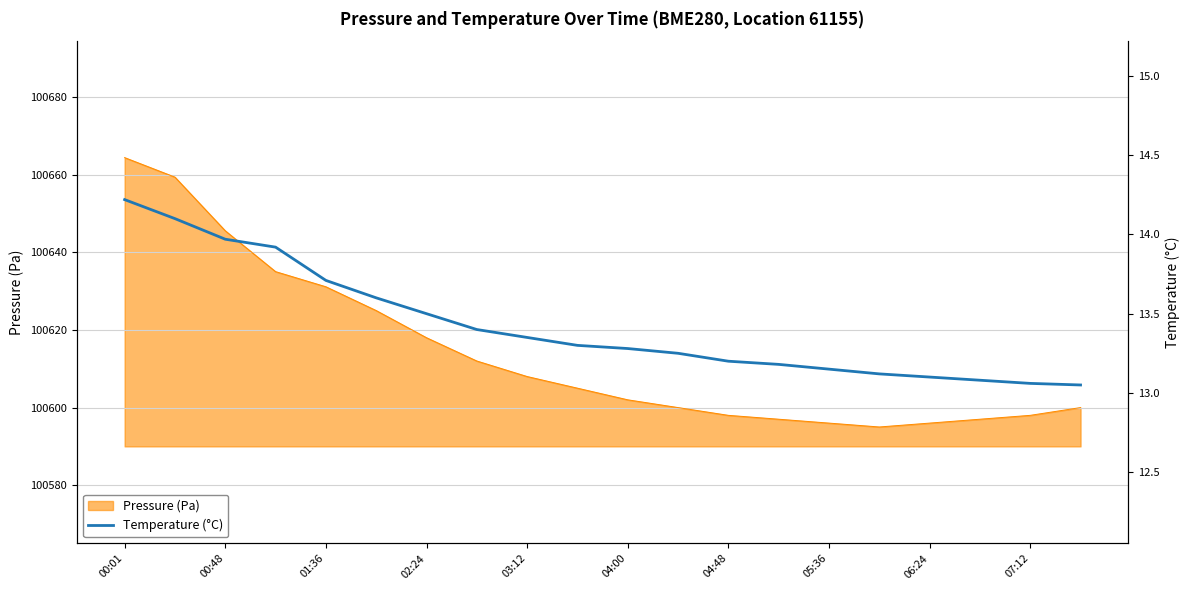

Which category has the lowest value across all series?

19